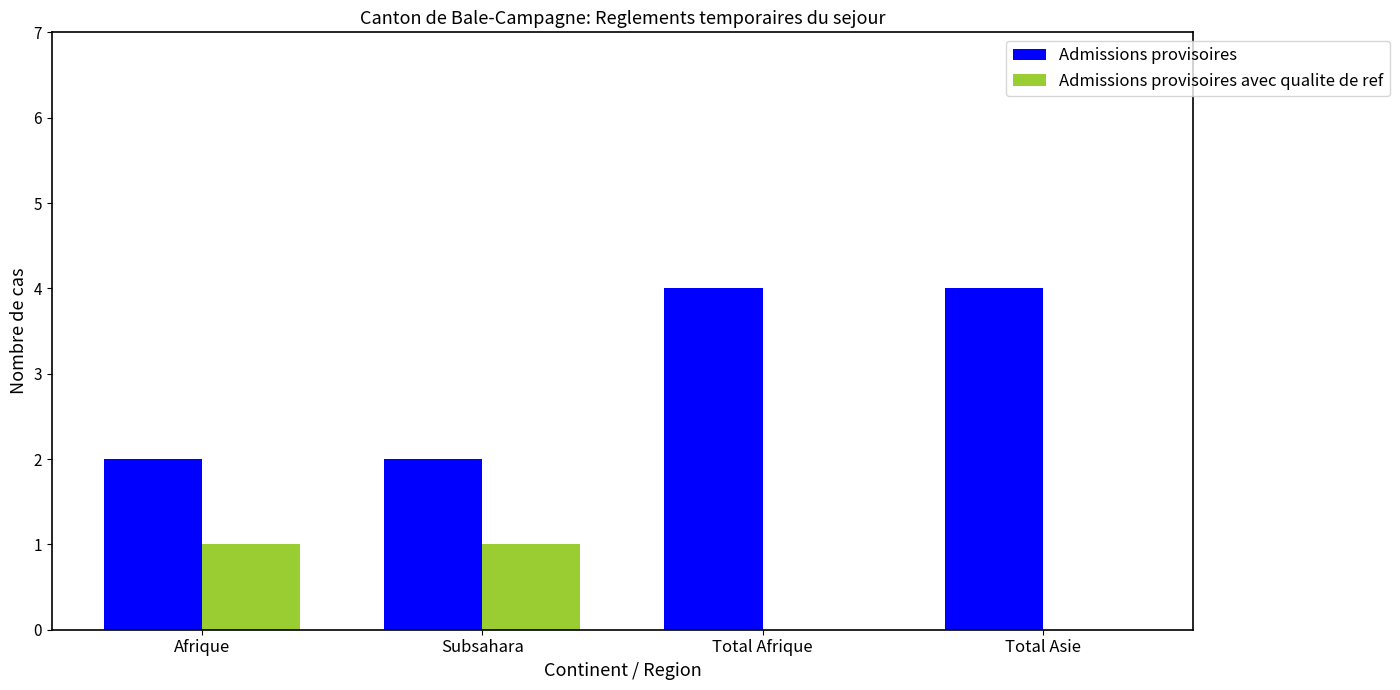

Which series has the largest total across all categories?

Admissions provisoires